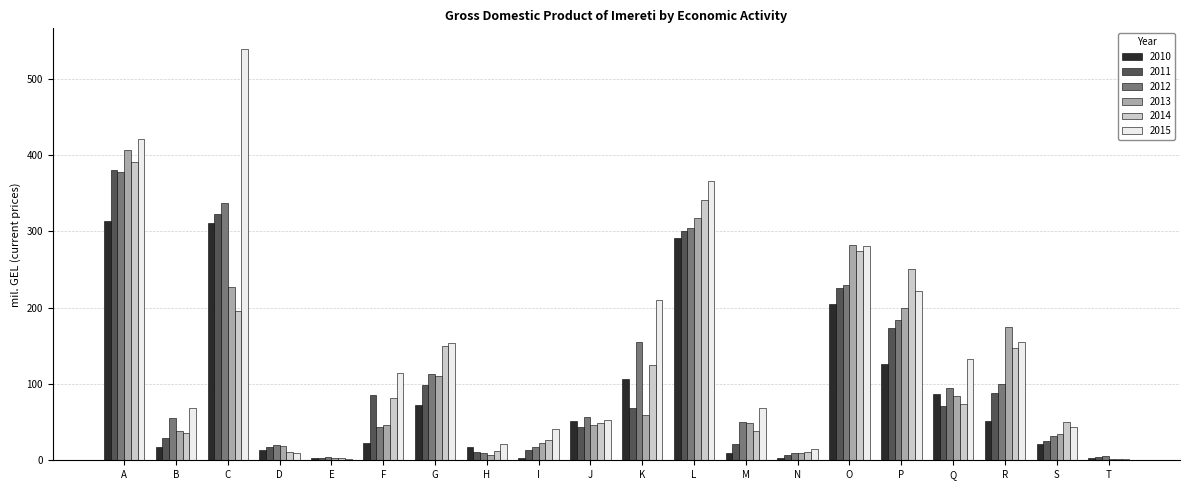

Between J and O, which series saw the biggest shift?

2013